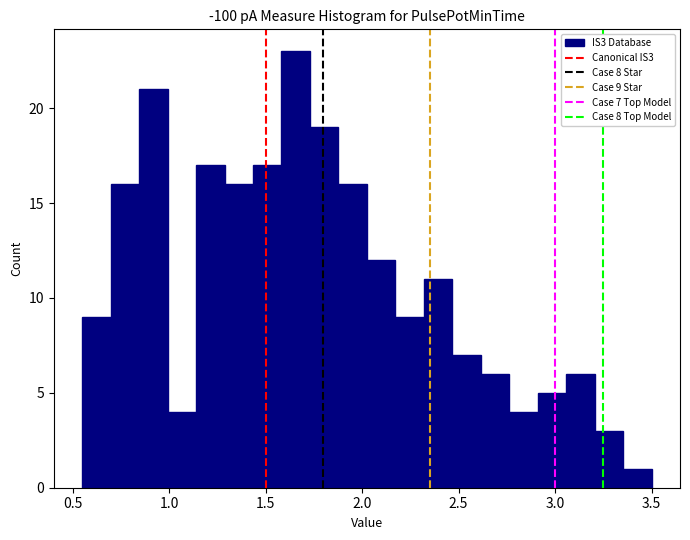

Read against the x-axis, roughly where is the centre of the tallest bar?

1.65